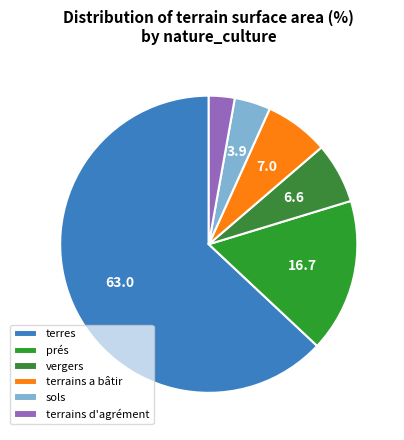

Is there a majority slice in this chart?

Yes